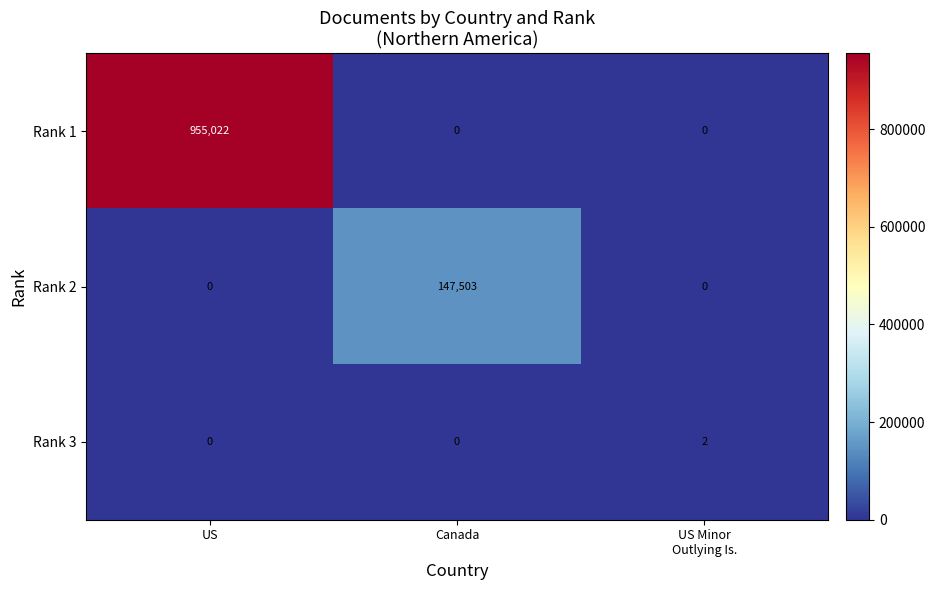

Which series has the widest spread of values?

Rank 1